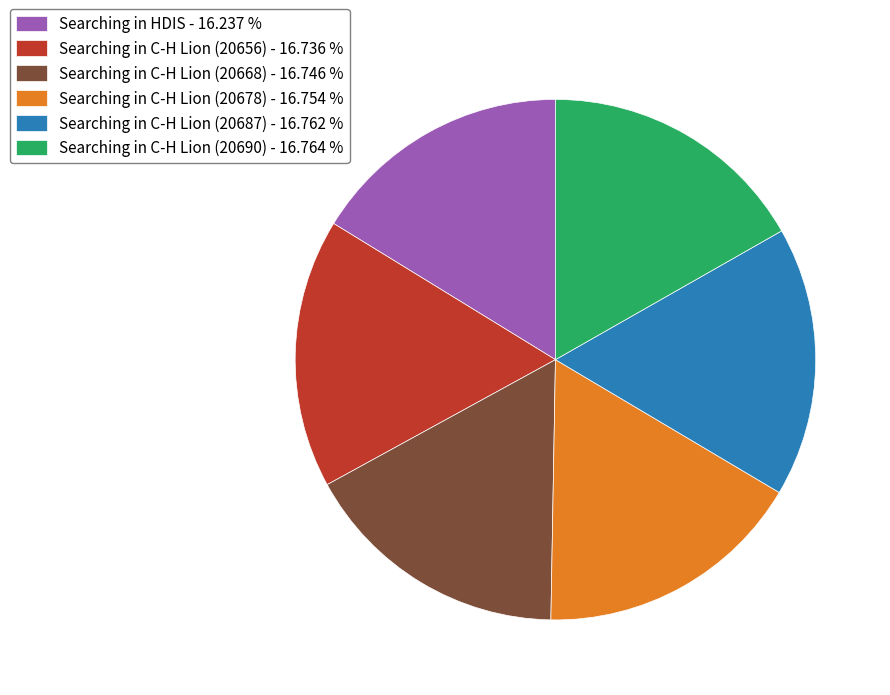

Count the number of slices in the pie.

6